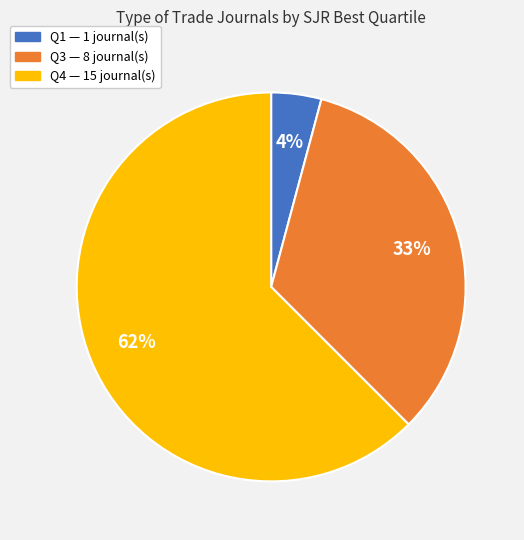

How many slices are in this pie chart?

3